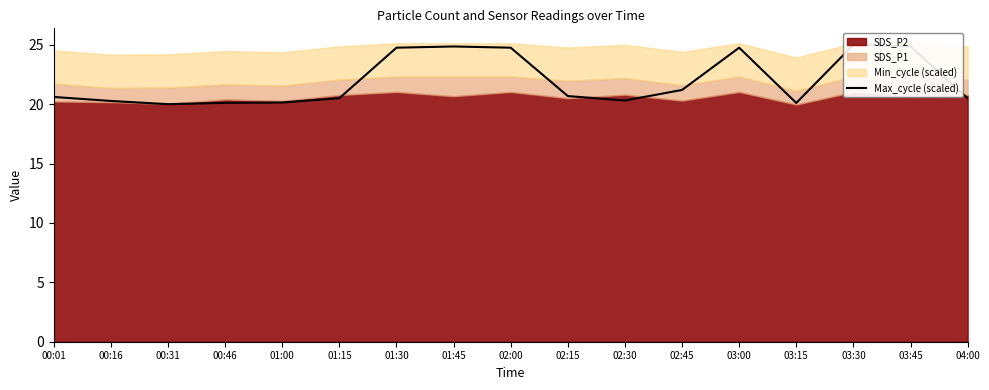

At which category does the data reach its first local valley?

00:31